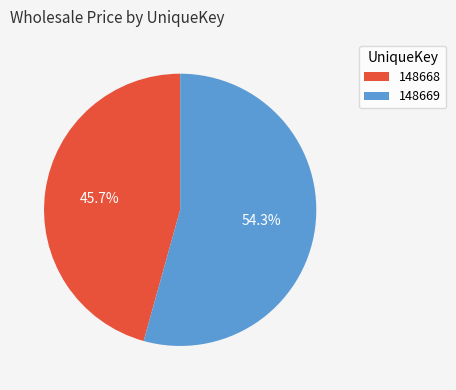

To the nearest percent, what is the combined percentage of 148669 and 148668?

100%